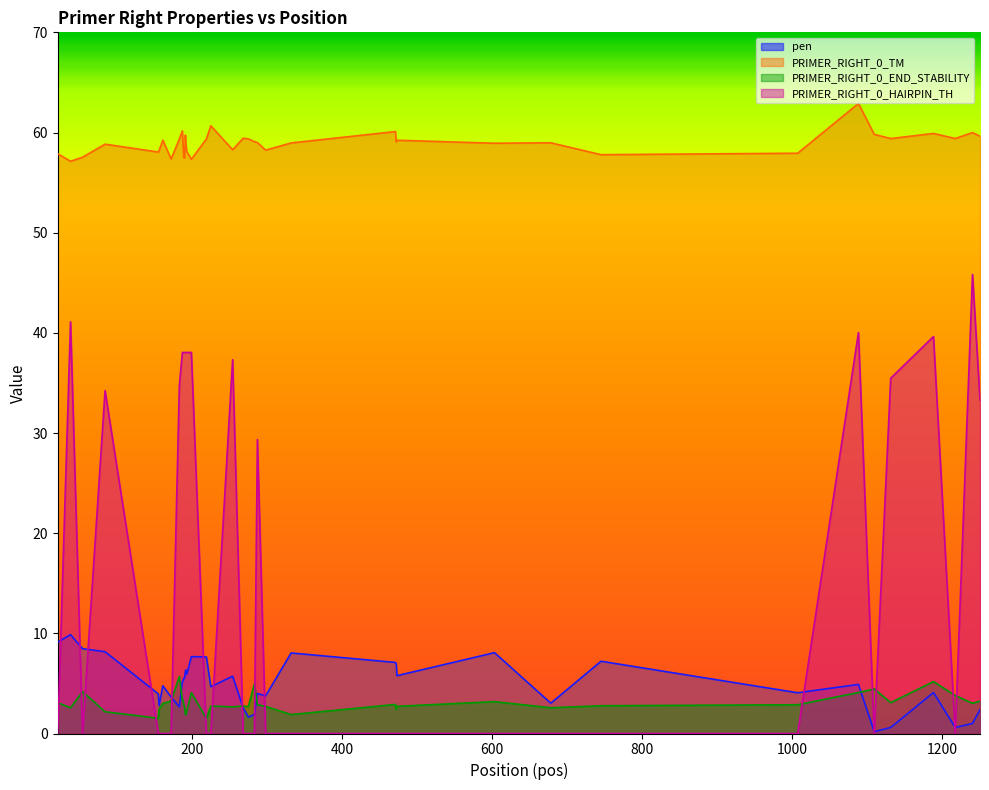

Rank the series by their maximum value, from lowest to highest.

PRIMER_RIGHT_0_END_STABILITY, pen, PRIMER_RIGHT_0_HAIRPIN_TH, PRIMER_RIGHT_0_TM